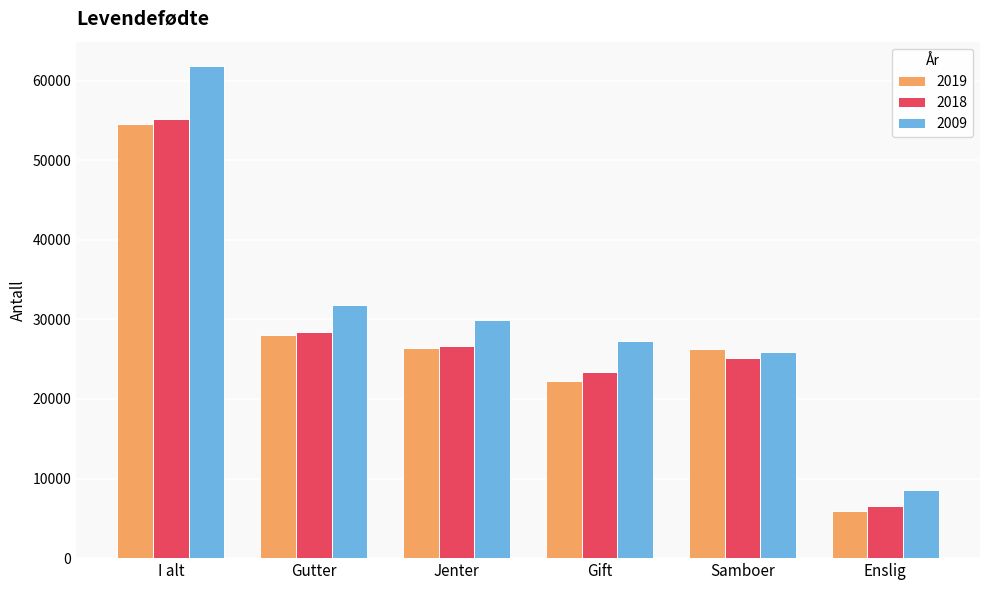

Rank the categories by 2018 value from lowest to highest.

Enslig, Gift, Samboer, Jenter, Gutter, I alt